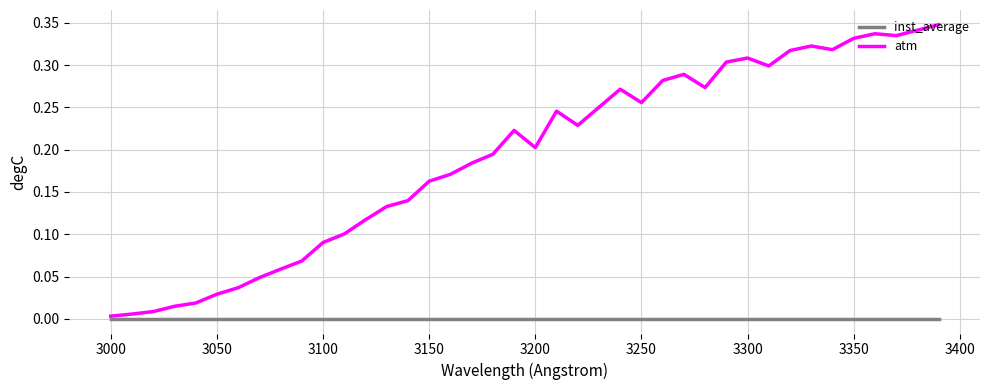

Which series has the largest total across all categories?

atm